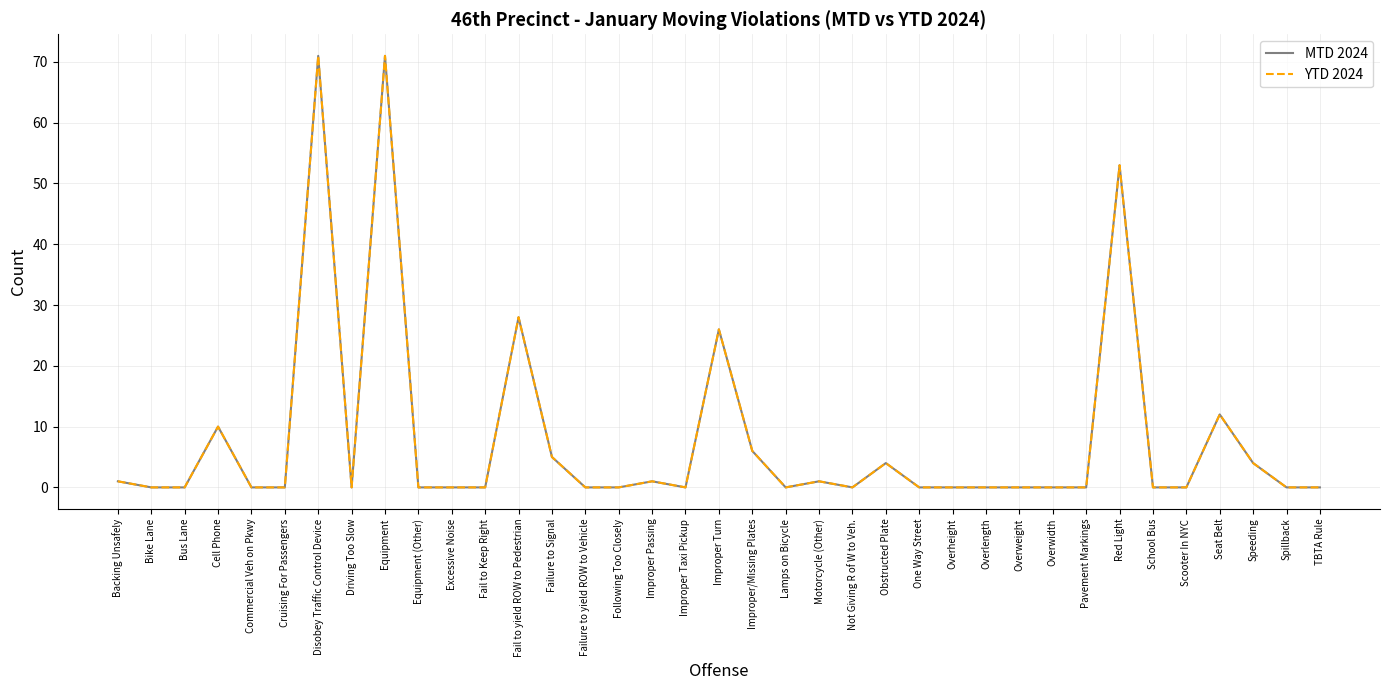

Is this an area chart (filled region under the line)?

No